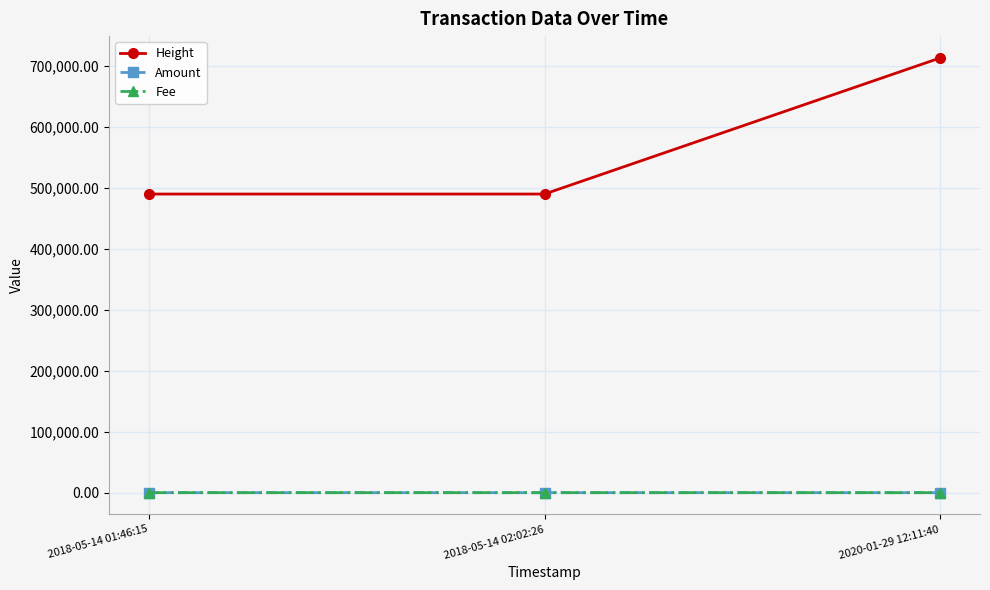

What is the average value of the Height series?

564573.0